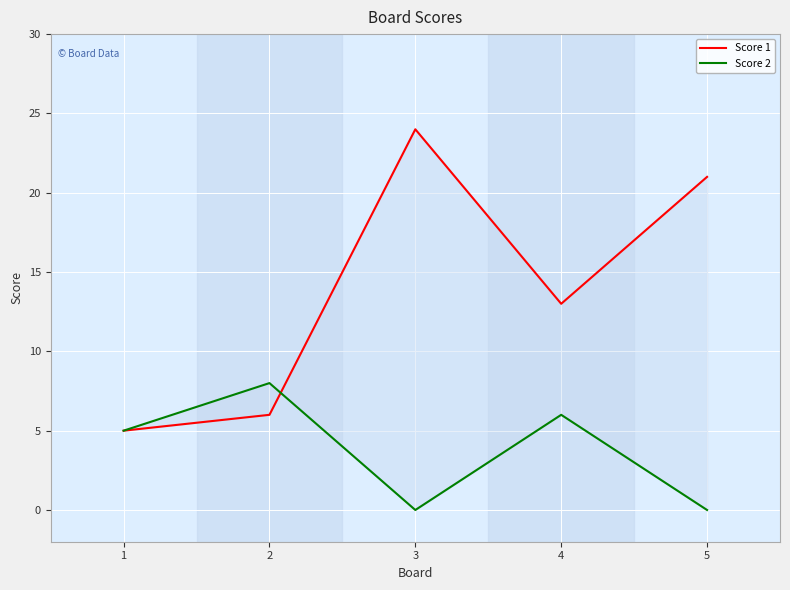

What is the approximate value of Score 1 at 2, to the nearest 5?

5